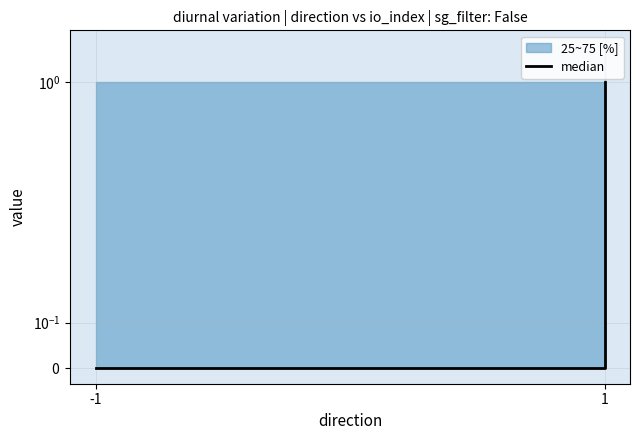

Does the chart display data point markers on the line(s)?

No